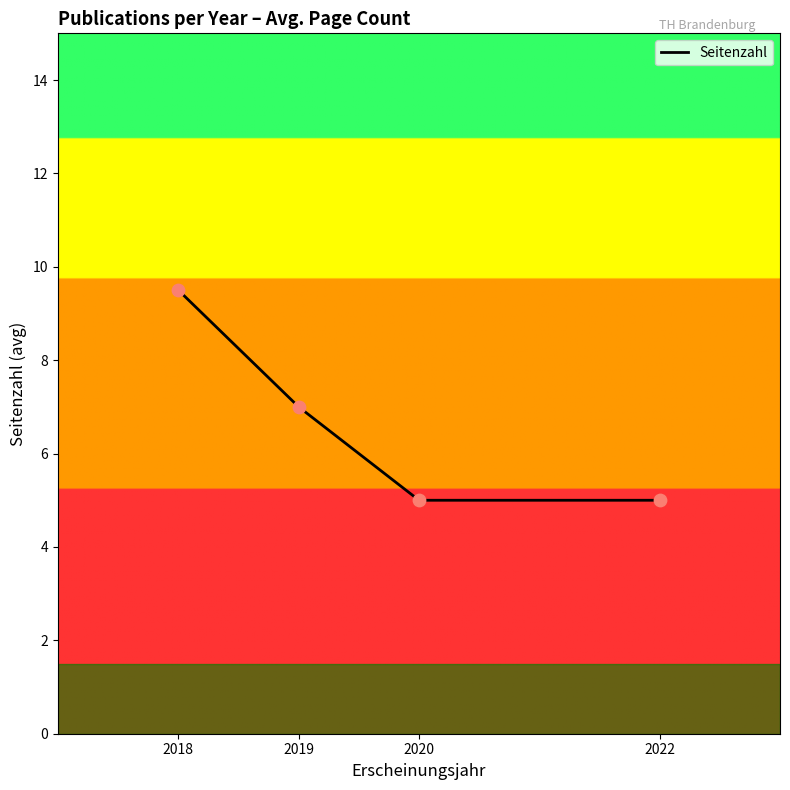

What is the change in value from 2018 to 2022?

-4.5